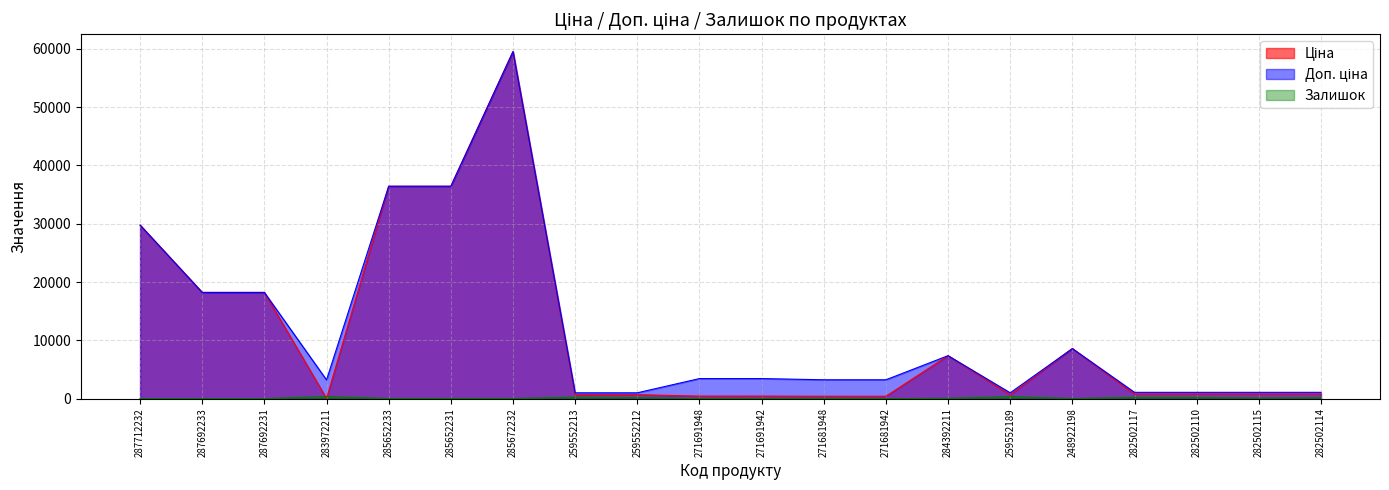

Reading right to left, list all the values displayed in this chart.

Ціна: 282502114=793.0	282502115=793.0	282502110=793.0	282502117=793.0	248922198=8581.1	259552189=672.1	284392211=7360.2	271681942=403.6	271681948=403.6	271691942=429.3	271691948=429.3	259552212=672.1	259552213=672.1	285672232=59523.0	285652231=36424.0	285652233=36424.0	283972211=32.0	287692231=18212.0	287692233=18212.0	287712232=29761.5
Доп. ціна: 282502114=1074.6	282502115=1074.6	282502110=1074.6	282502117=1074.6	248922198=8581.1	259552189=992.7	284392211=7360.2	271681942=3228.8	271681948=3228.8	271691942=3434.6	271691948=3434.6	259552212=992.7	259552213=992.7	285672232=59523.0	285652231=36424.0	285652233=36424.0	283972211=3205.0	287692231=18212.0	287692233=18212.0	287712232=29761.5
Залишок: 282502114=143.0	282502115=95.0	282502110=200.0	282502117=215.0	248922198=11.0	259552189=348.0	284392211=45.0	271681942=10.0	271681948=30.0	271691942=13.0	271691948=22.0	259552212=157.0	259552213=242.0	285672232=17.0	285652231=24.0	285652233=15.0	283972211=360.0	287692231=0.0	287692233=0.0	287712232=0.0